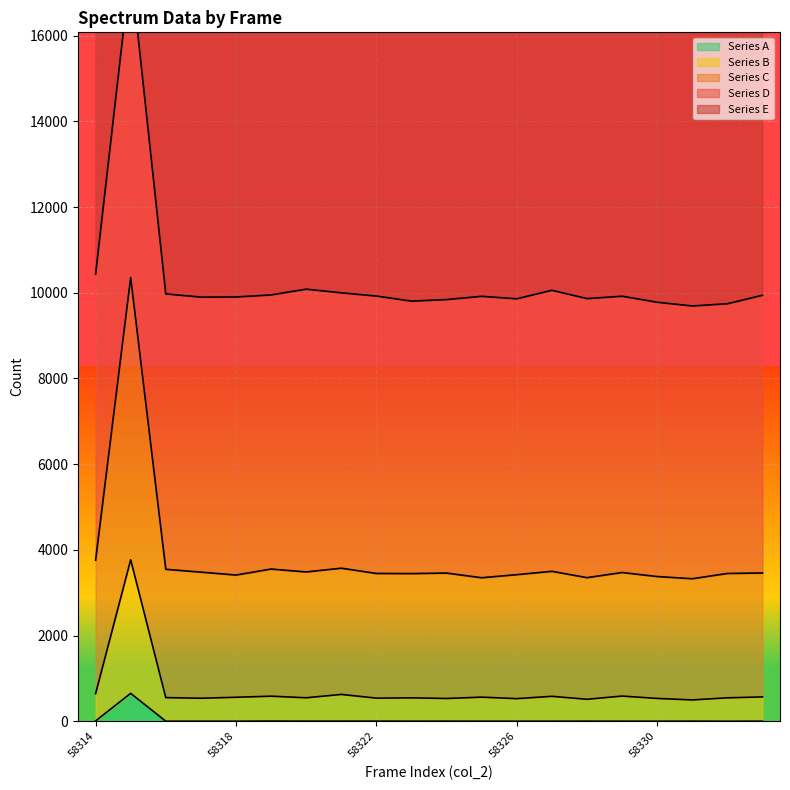

True or false: Series B and Series A cross at least once.

False